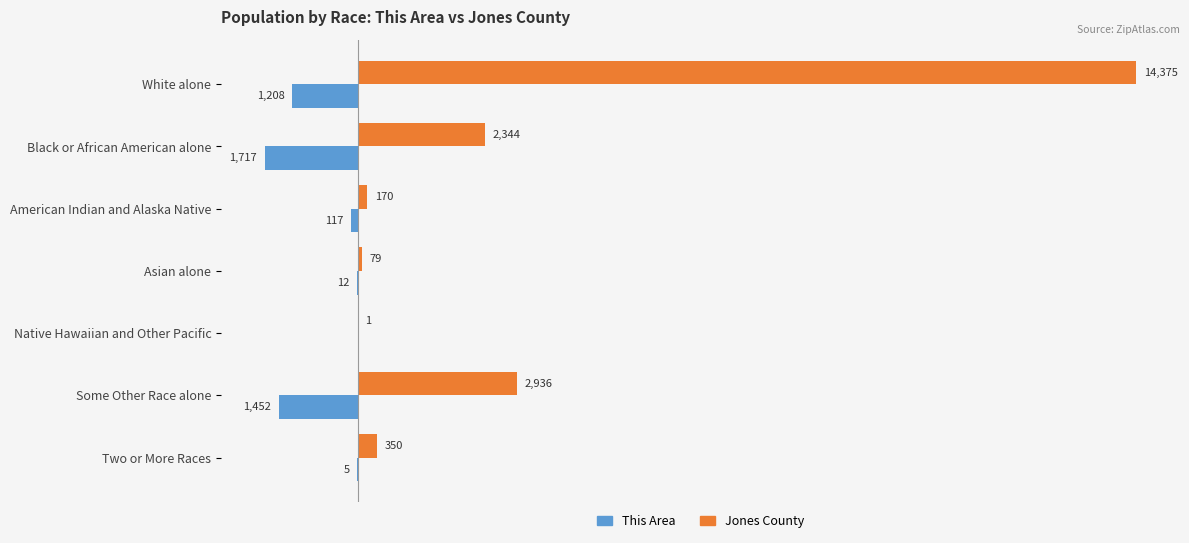

Between Asian alone and Two or More Races, which series saw the biggest shift?

Jones County